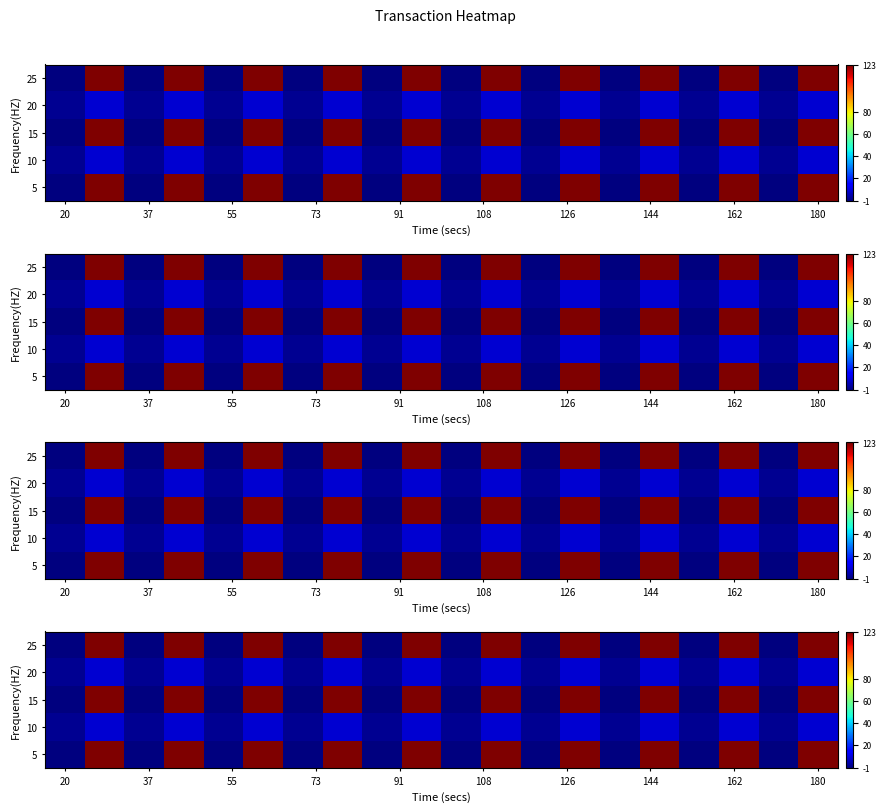

Count the number of categories in the chart.

20